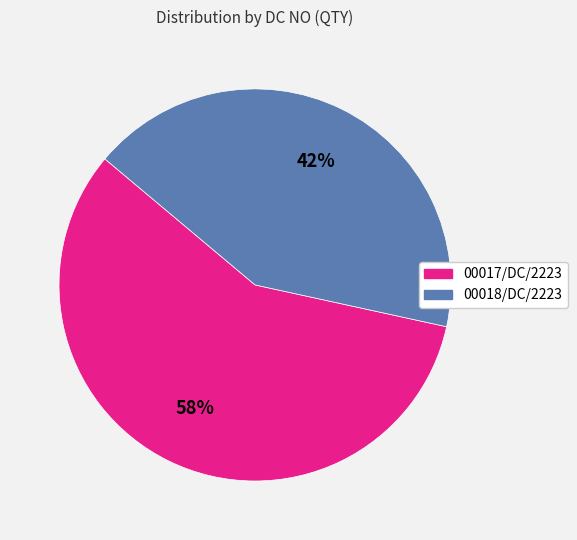

How many slices are in this pie chart?

2